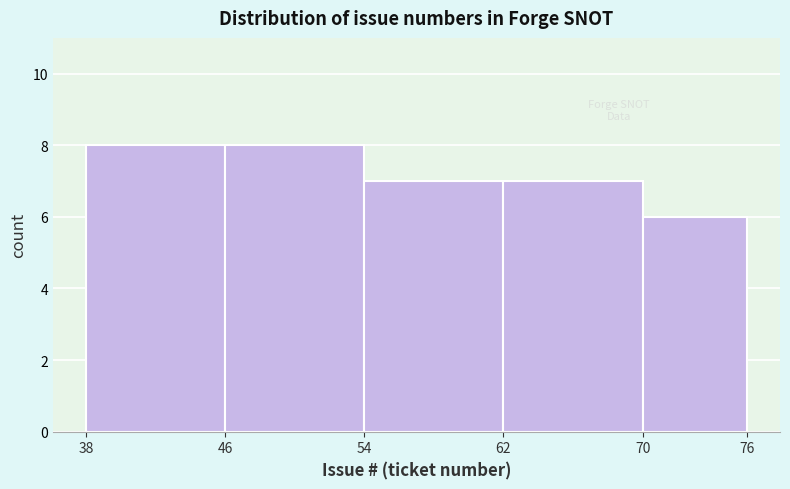

Reading left to right, list every bar in this chart as the range it spans on the x-axis followed by its height. The values are not printed on the chart, so give them approximately, as read against the axis.

38 to 46: 8
46 to 54: 8
54 to 62: 7
62 to 70: 7
70 to 76: 6